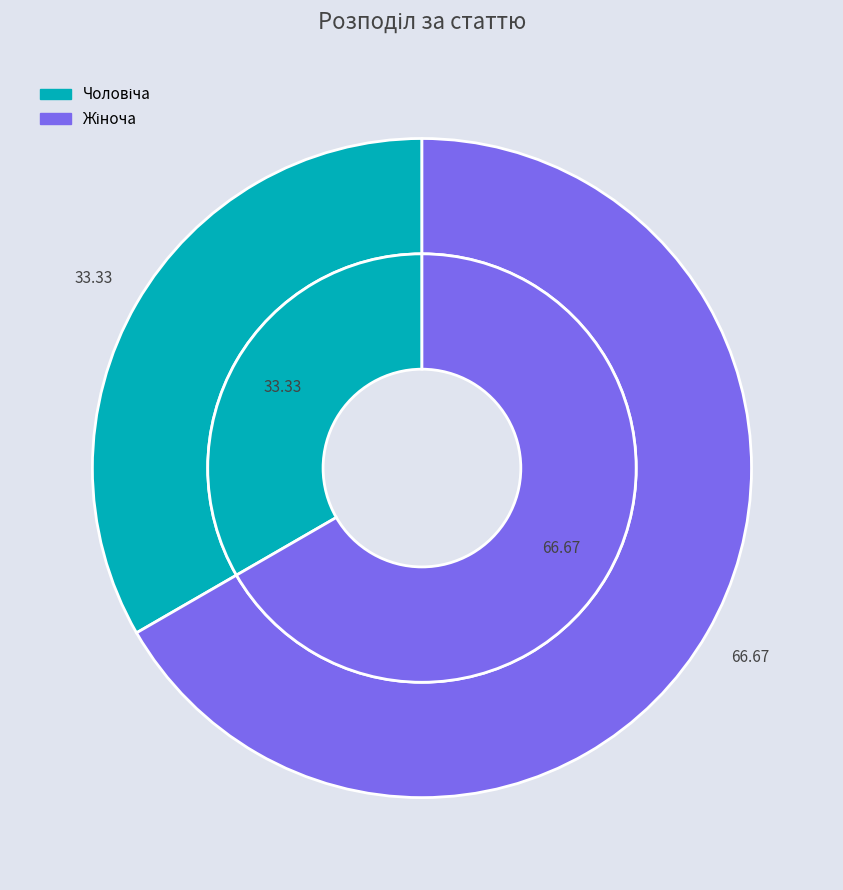

Count the number of slices in the pie.

2